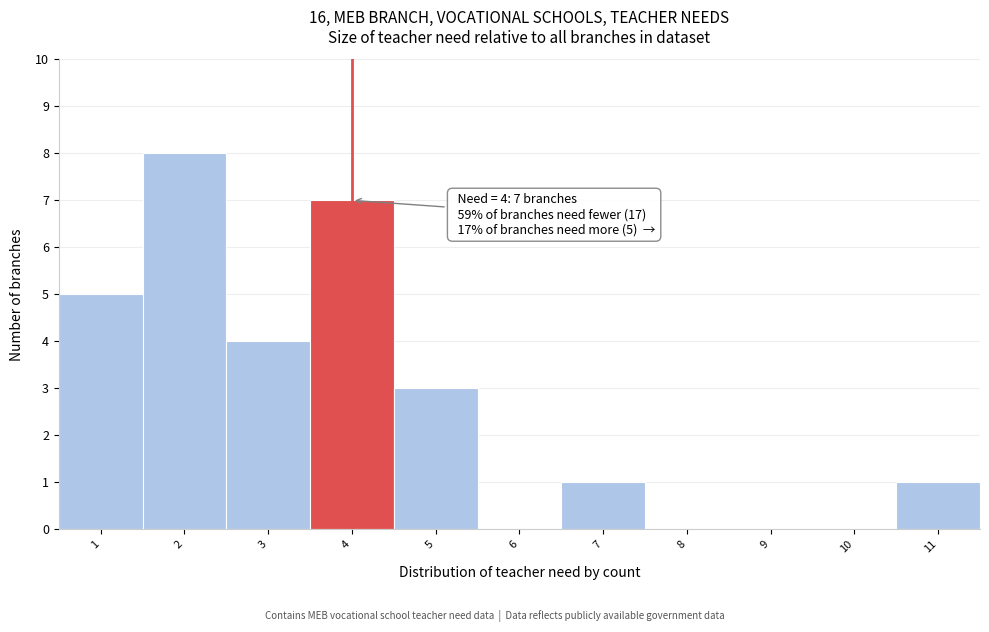

Which range on the x-axis has the tallest bar?

1.5 to 2.5